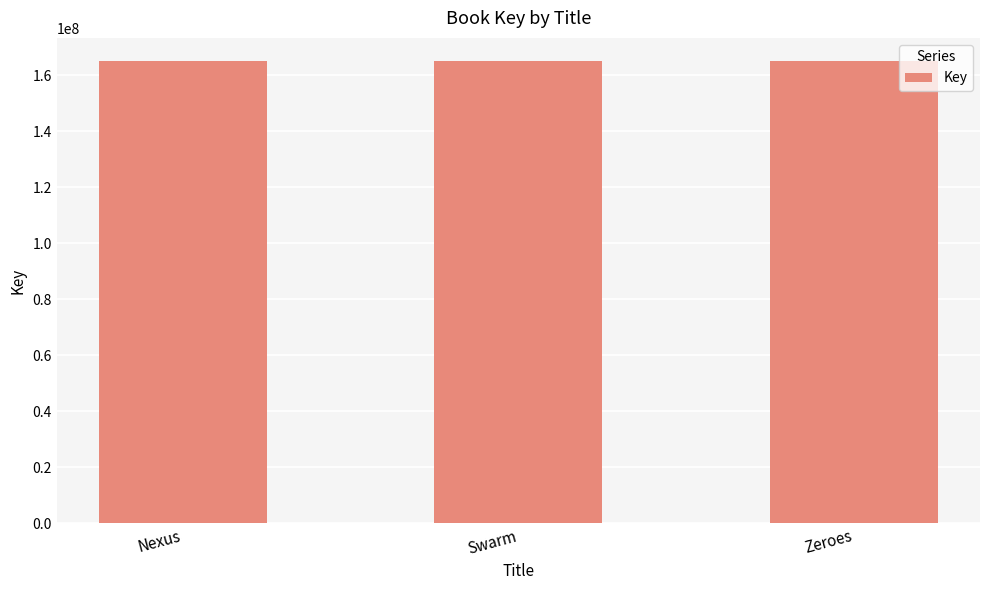

Read the value at Swarm.

165100863